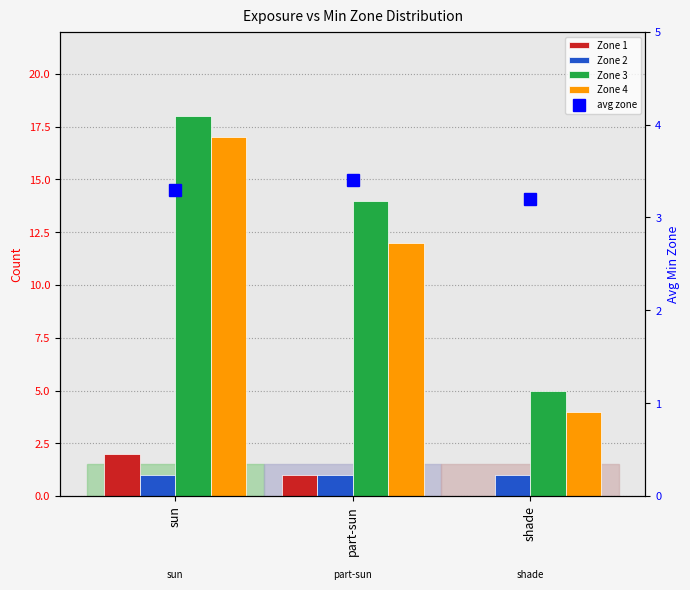

What is the label of the 1st bar from the right?

shade